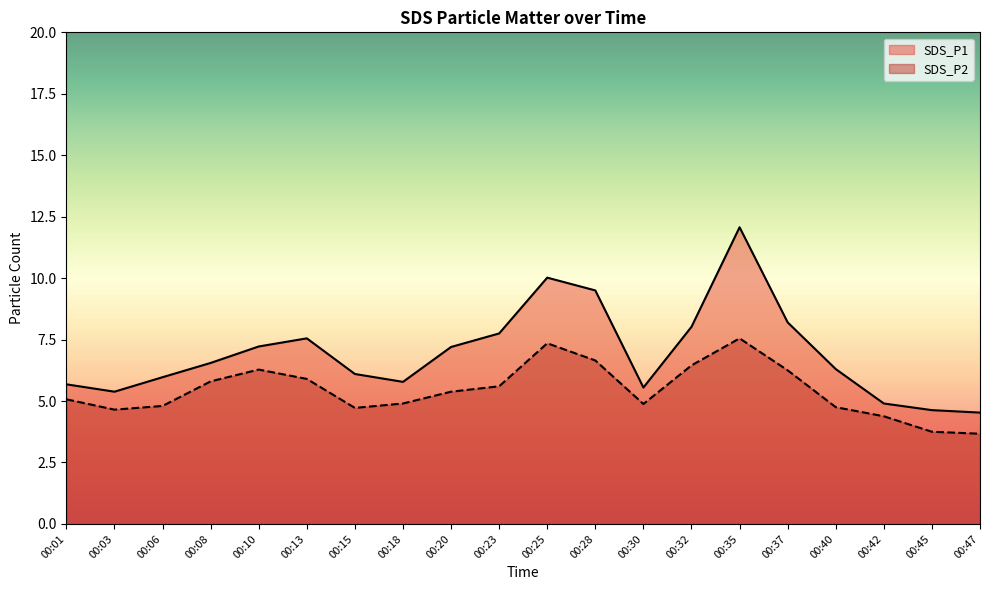

In SDS_P1, how many points are higher than both neighbors (excluding endpoints)?

3